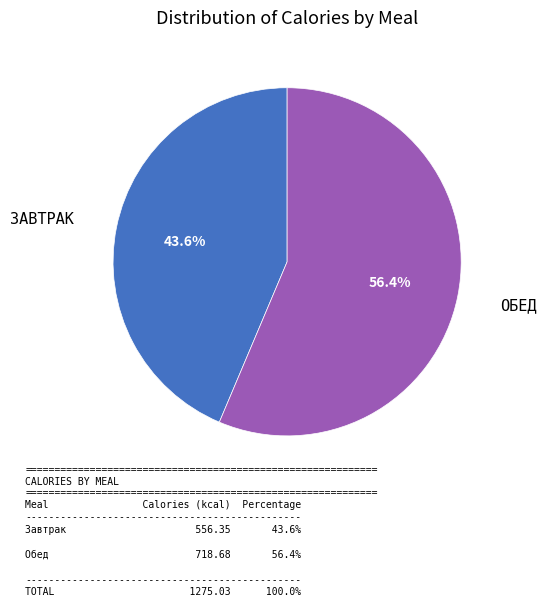

Does any single category account for the majority?

Yes